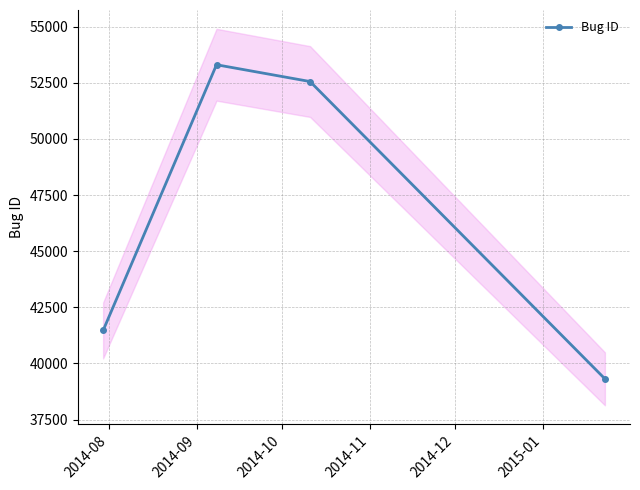

True or false: Bug ID has more than 1 points higher than both neighbors.

False